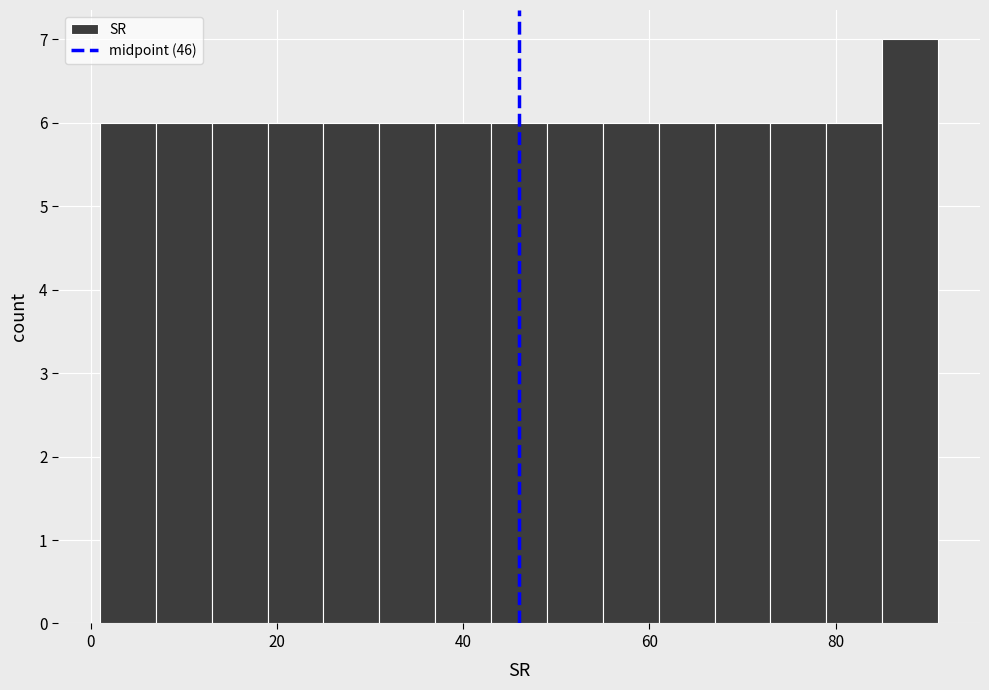

Around what value on the x-axis is the tallest bar? Give the approximate position of its centre, as read against the axis.

88